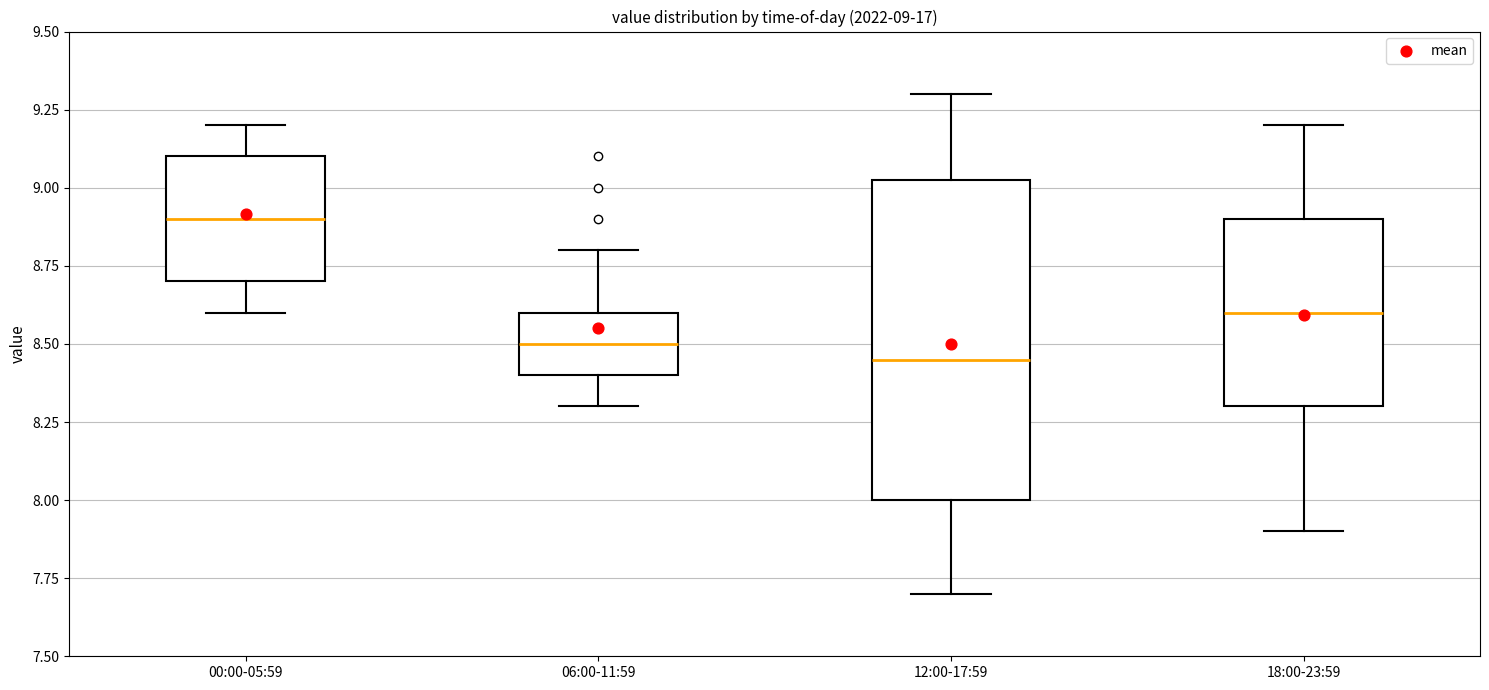

Which box is the tallest, from its lower edge to its upper edge?

12:00-17:59